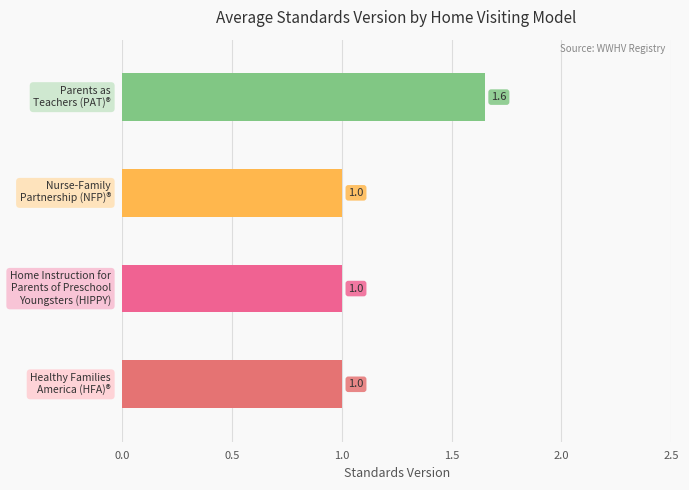

How many values are between 1 and 2?

4